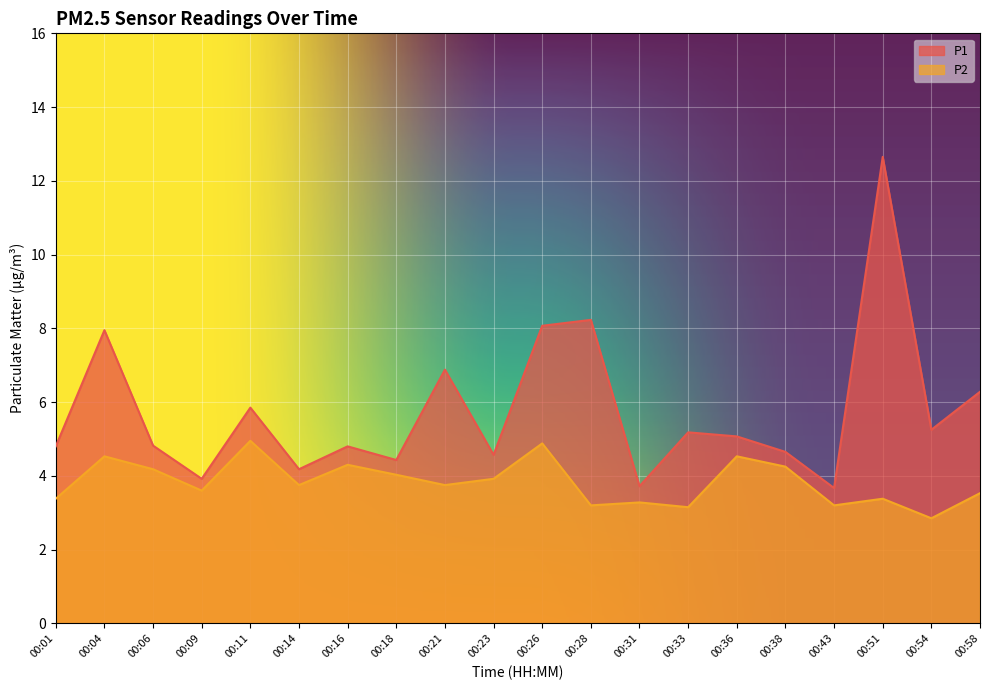

How many distinct data groups are displayed?

2